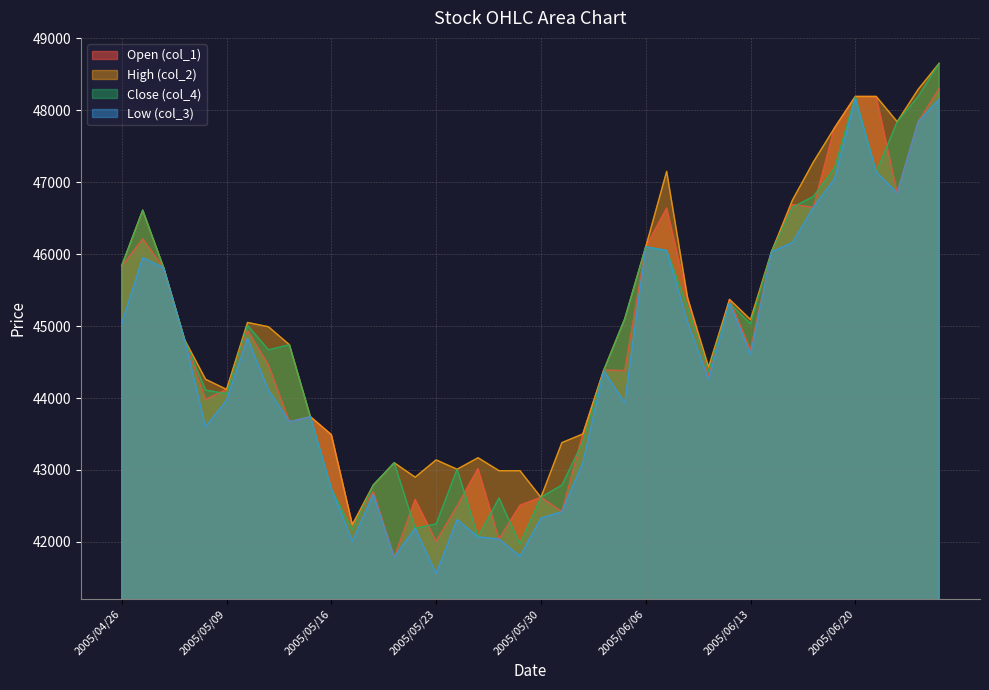

Which series changed the most between 2005/05/19 and 2005/06/23?

col_1